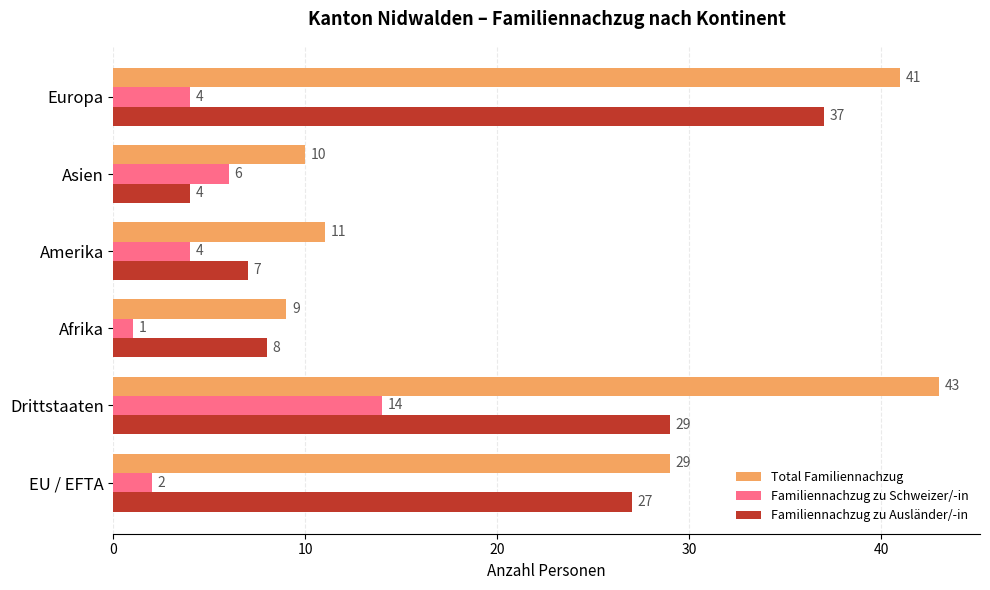

Which category has the highest value in the Familiennachzug zu Ausländer/-in series?

Europa